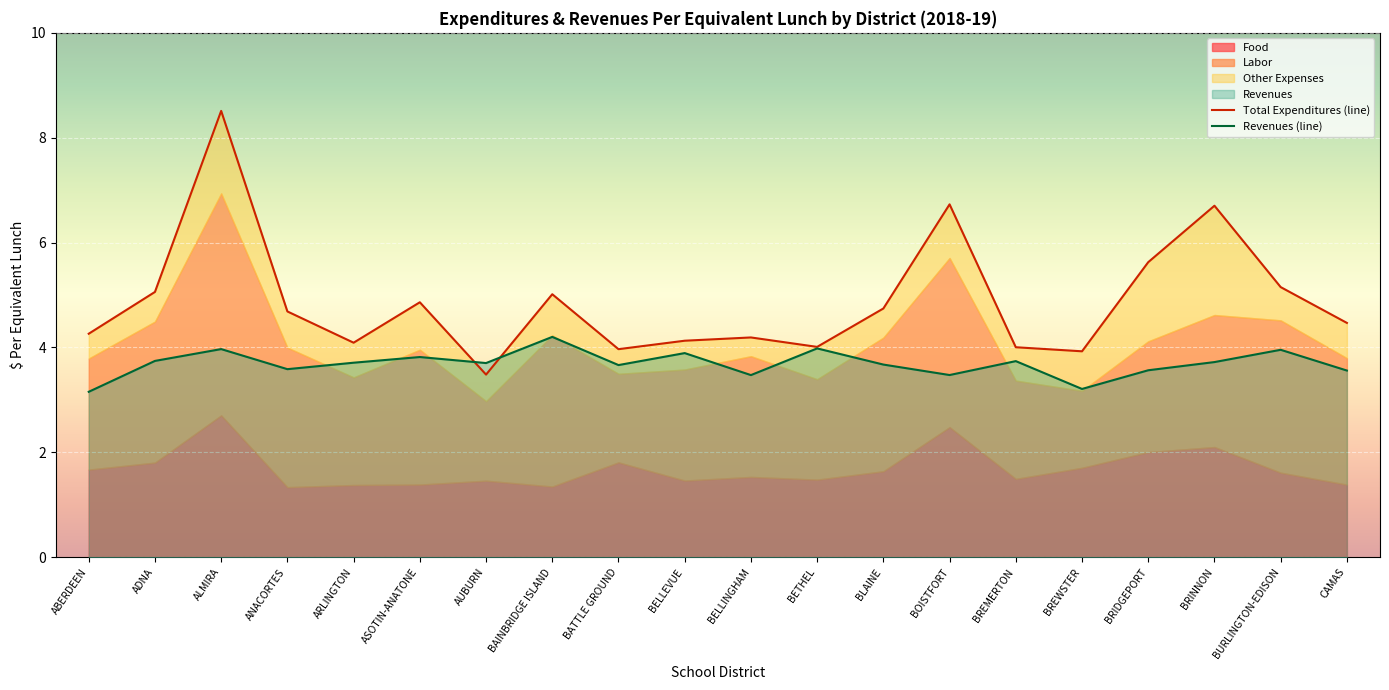

At which category is the sum across all series the highest?

ALMIRA